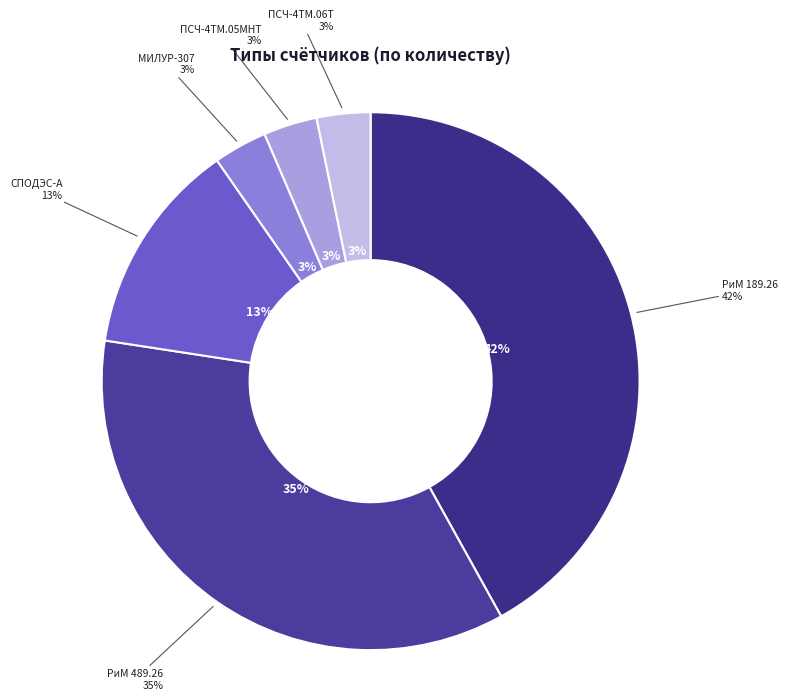

Is РиМ 189.26 the majority of the pie?

No